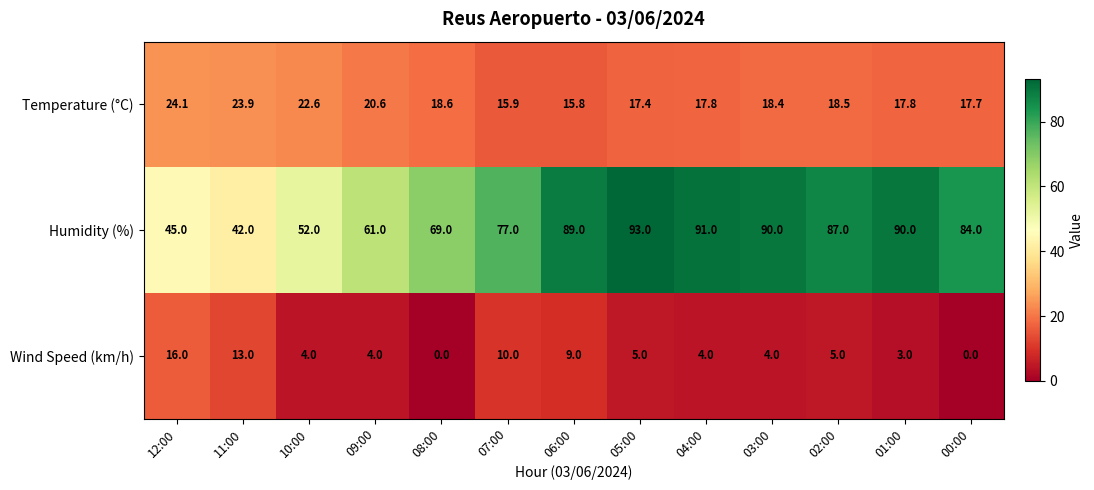

Rank the series by their average value, from highest to lowest.

Humidity (%), Temperature (°C), Wind Speed (km/h)